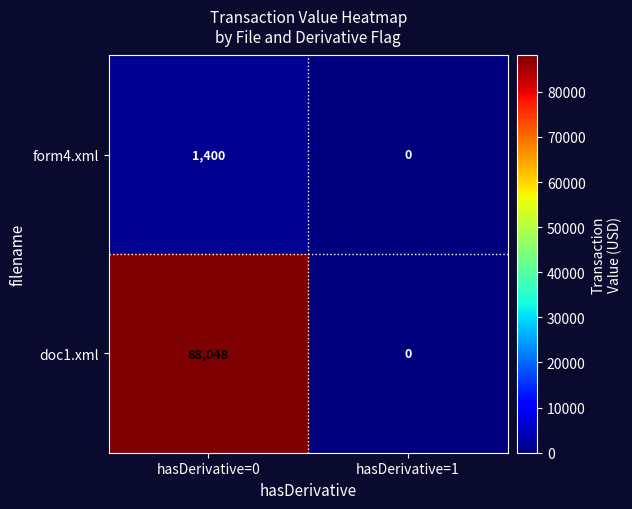

Is it true that doc1.xml equals 127765 at hasDerivative=0?

False